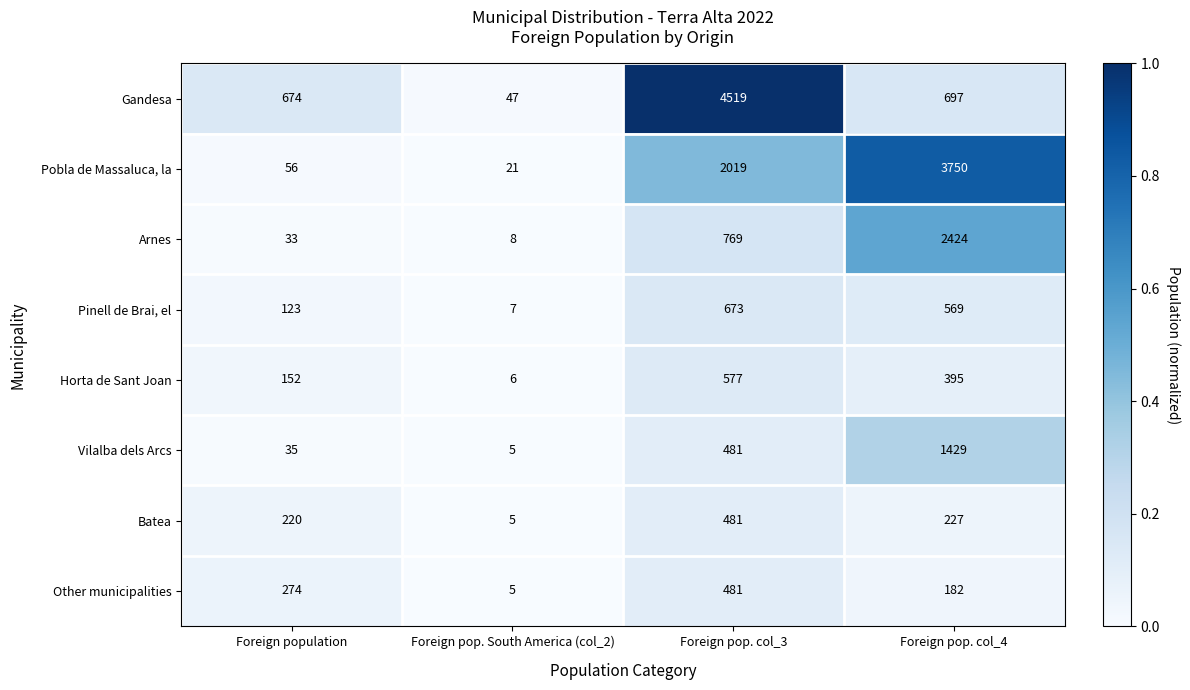

What is the difference between the maximum and minimum values in the Other municipalities series?

476